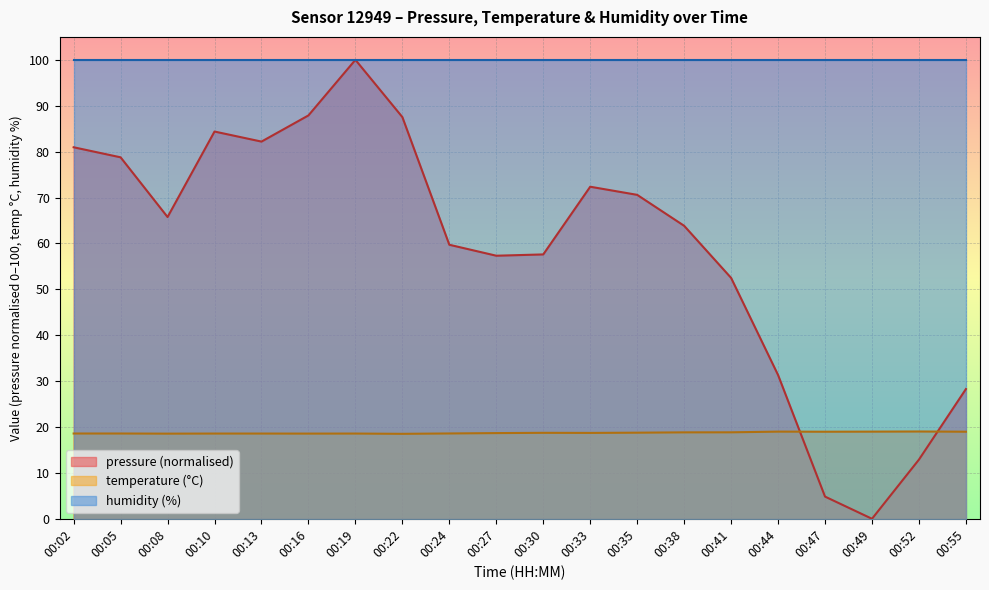

Between 00:55 and 00:13, which is larger?

00:13